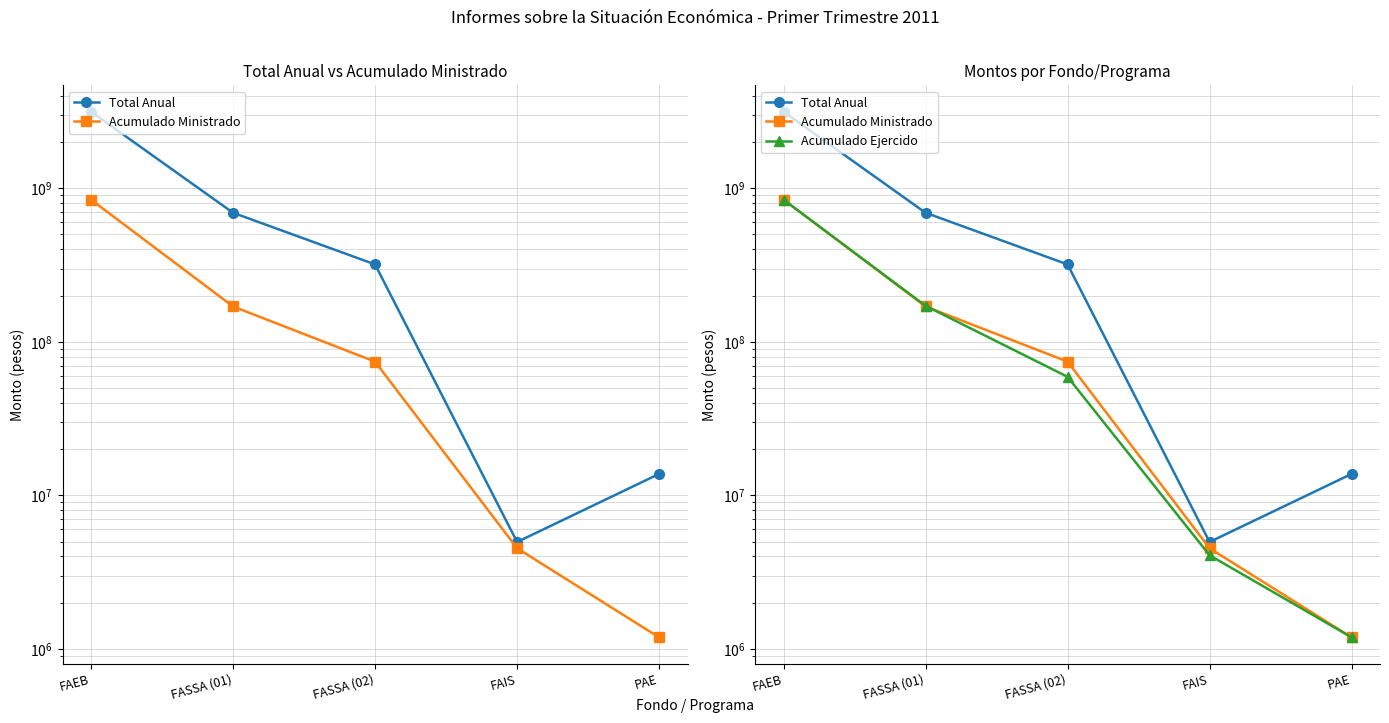

What is the greatest value displayed?

3154658578